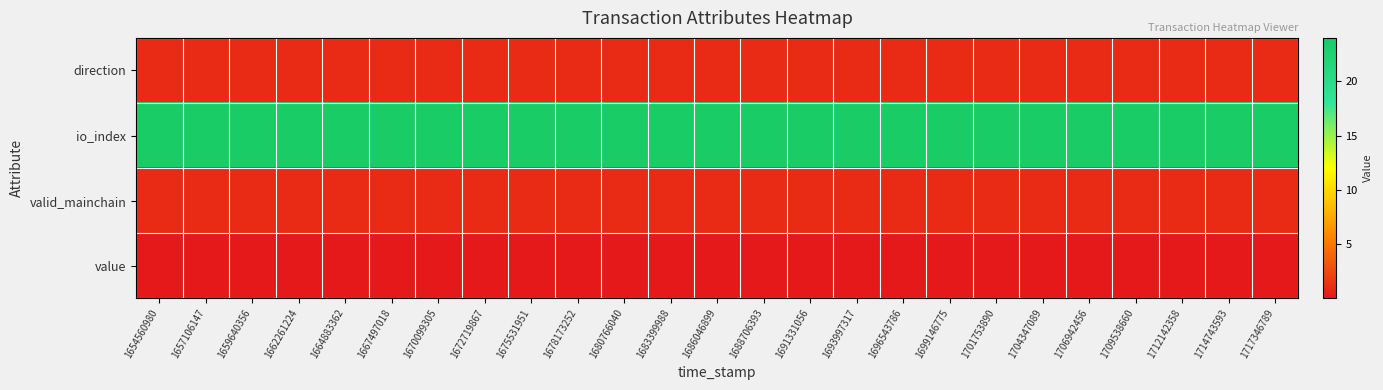

Which has a higher value, 1678173252 or 1686046899?

1678173252